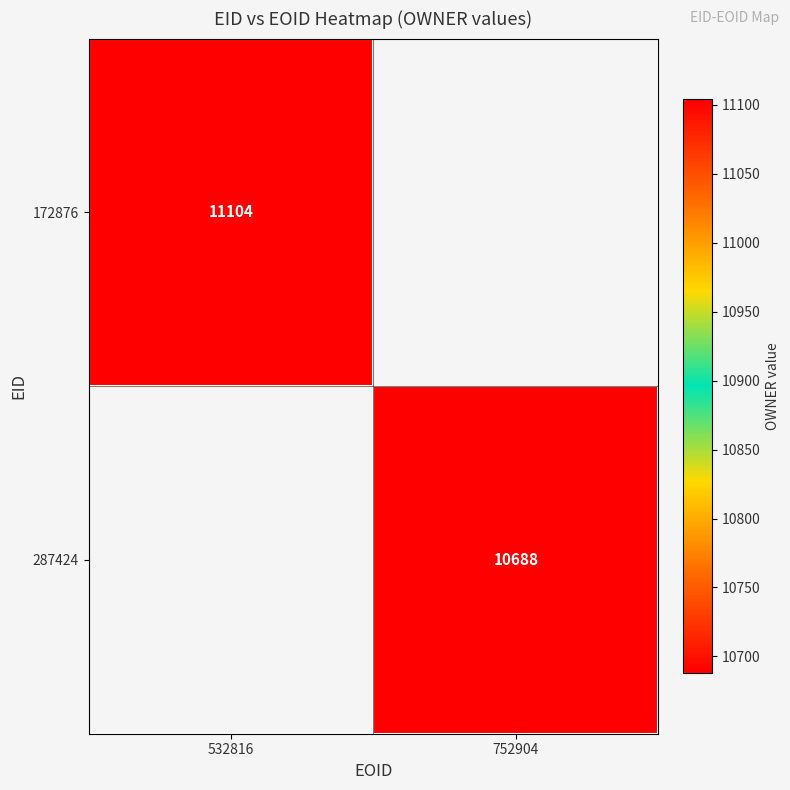

Is the value of 287424 at 752904 greater than the value of 172876 at 532816?

No